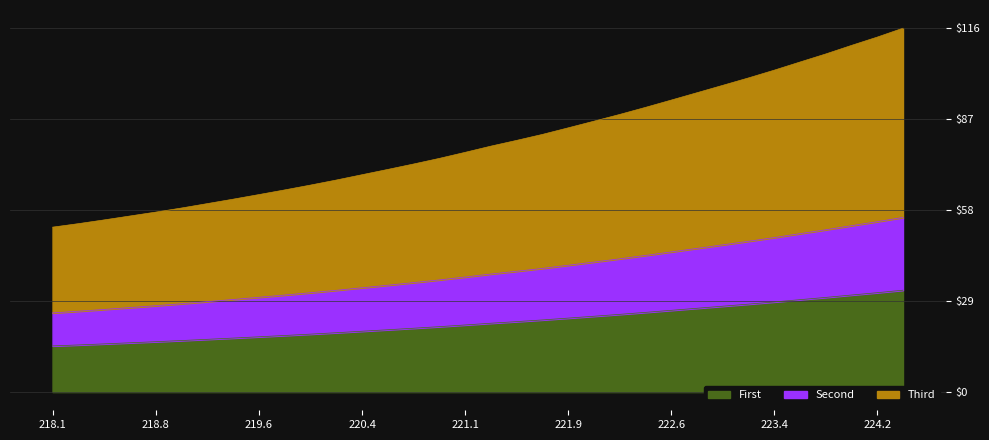

Rank the categories by value from highest to lowest.

224.3616, 224.1709, 223.9802, 223.7895, 223.5987, 223.408, 223.2172, 223.0264, 222.8355, 222.6447, 222.4538, 222.263, 222.0721, 221.8812, 221.6902, 221.4993, 221.3083, 221.1174, 220.9264, 220.7354, 220.5444, 220.3533, 220.1623, 219.9712, 219.7801, 219.589, 219.3979, 219.2067, 219.0156, 218.8244, 218.6332, 218.442, 218.2508, 218.0596